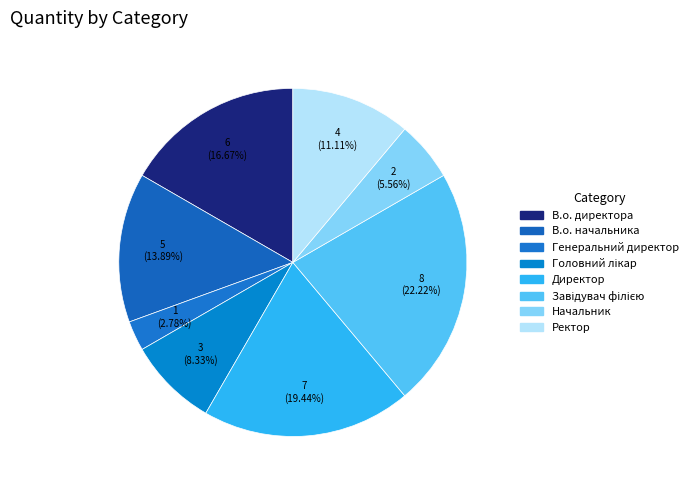

What percentage is the В.о. начальника slice, to the nearest percent?

14%